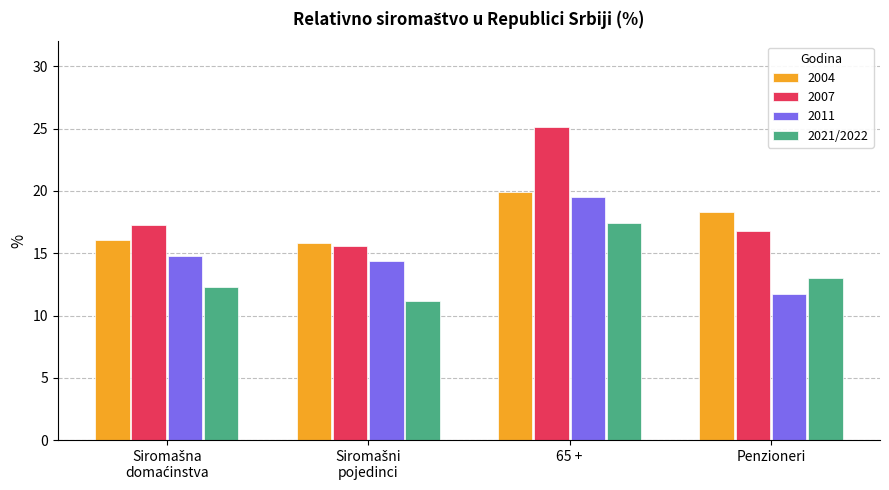

The 2021/2022 series shows 17.4 at 65 +. True or false?

True